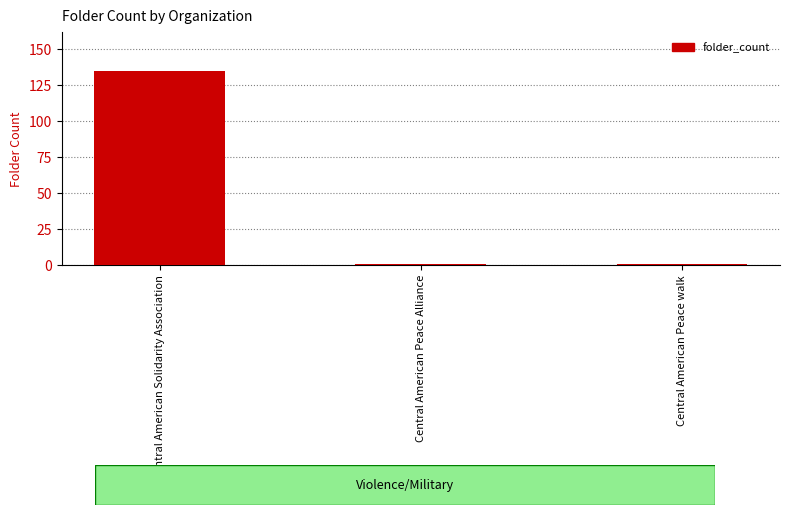

Which category has the highest value across all series?

Central American Solidarity Association